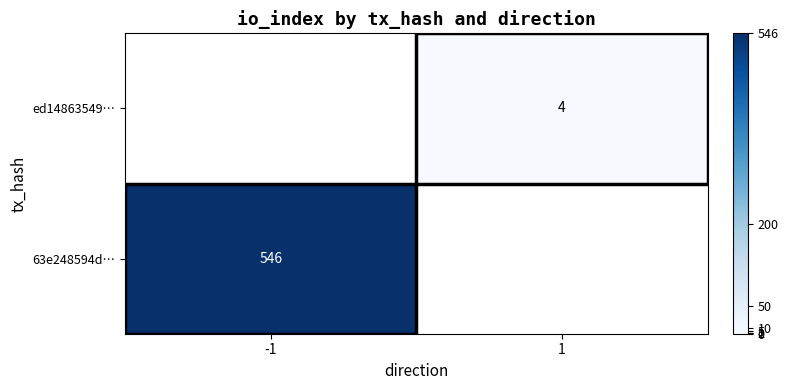

True or false: 63e248594d… has a value of 546 at -1.

True